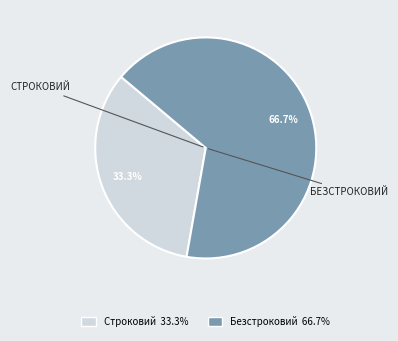

Rank the categories by value from highest to lowest.

Безстроковий, Строковий